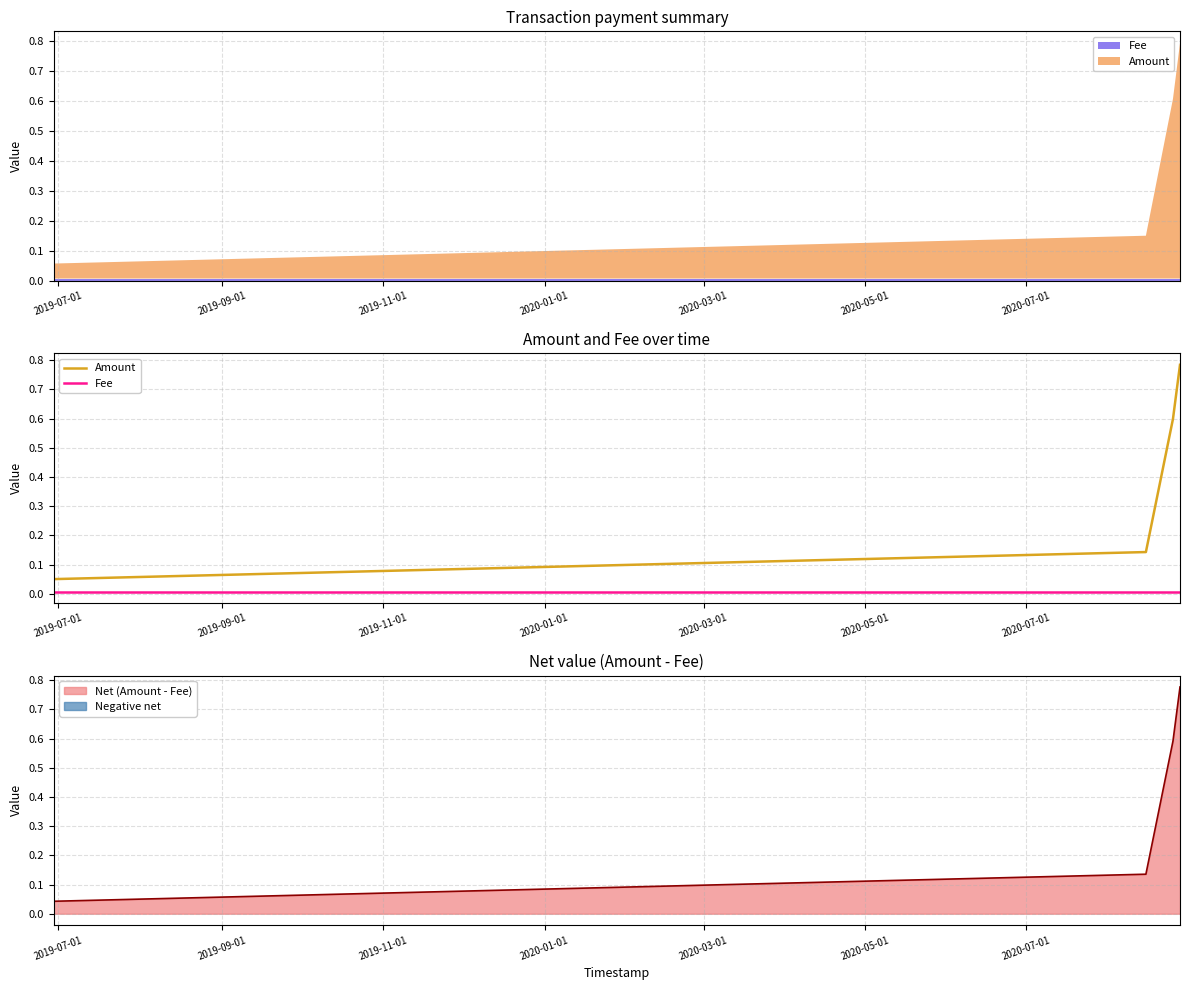

Reading left to right, what are all the values shown in this chart?

Amount: 0.1	0.1	0.6	0.8
Fee: 0.0	0.0	0.0	0.0